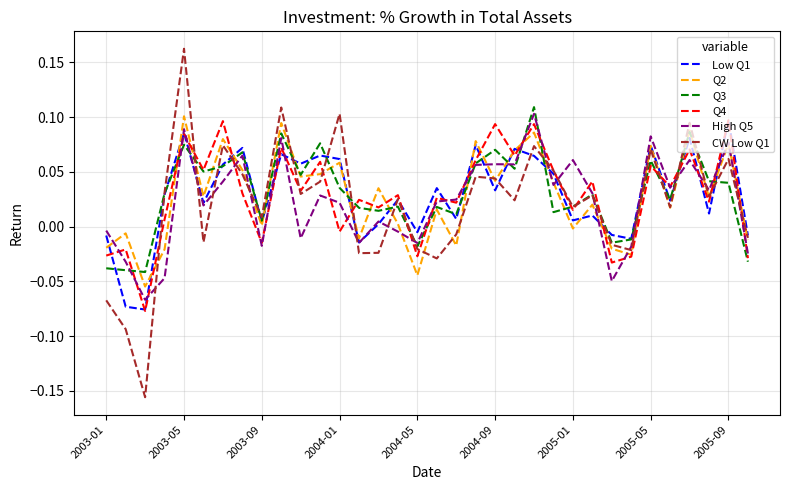

How many times do Q3 and High Q5 cross each other?

12